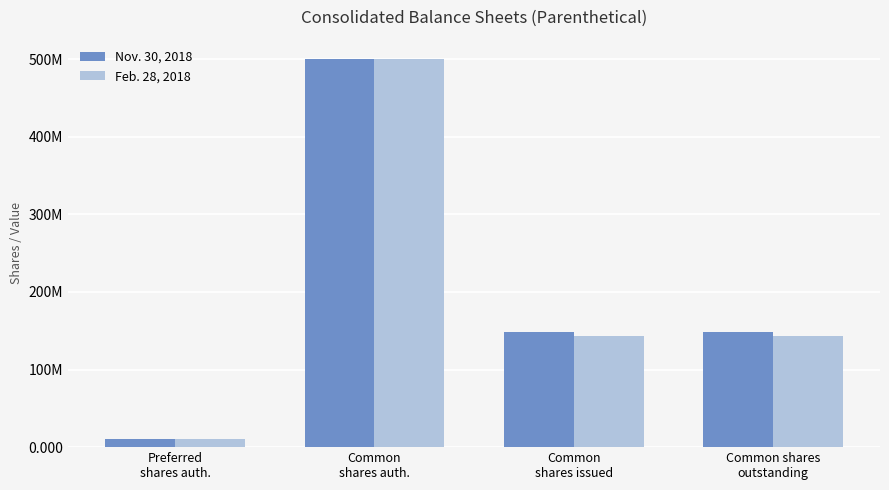

Does the chart contain stacked bars?

No